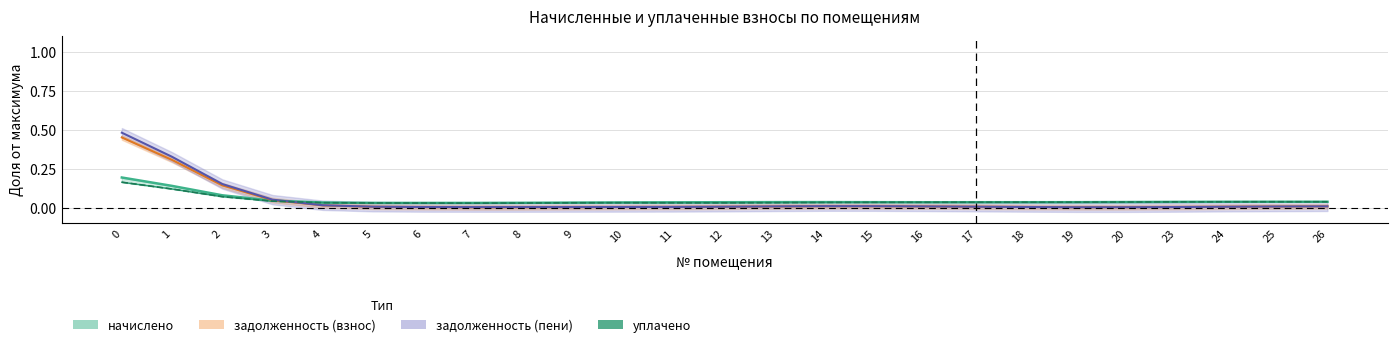

List the labels in order of value, largest first.

0, 1, 2, 3, 26, 25, 24, 23, 20, 19, 18, 17, 16, 15, 14, 13, 4, 10, 11, 12, 9, 5, 8, 6, 7